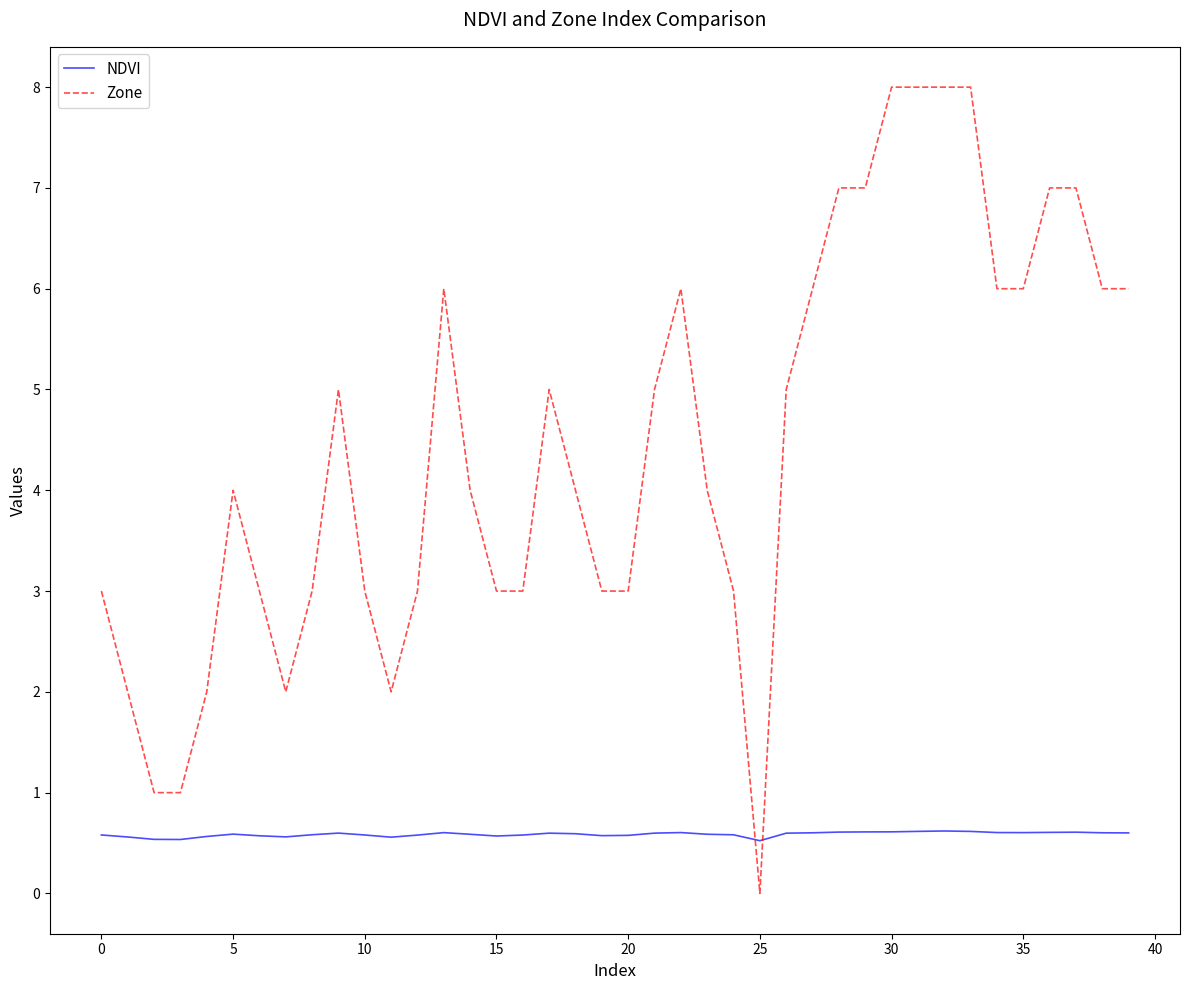

Which series has the widest spread of values?

Zone